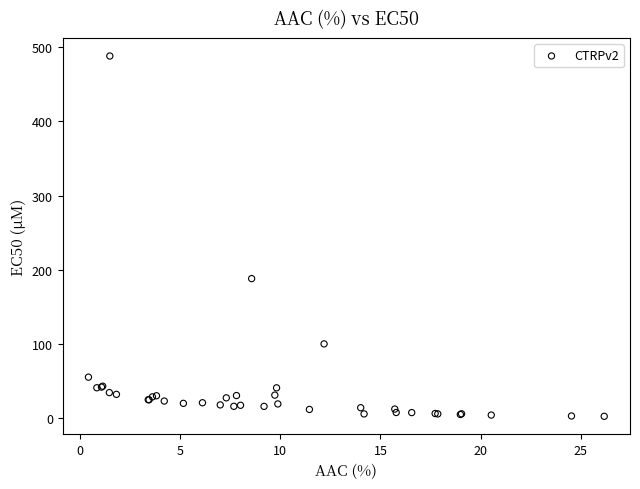

What Y value in the scatter plot is closest to 245?

188.0